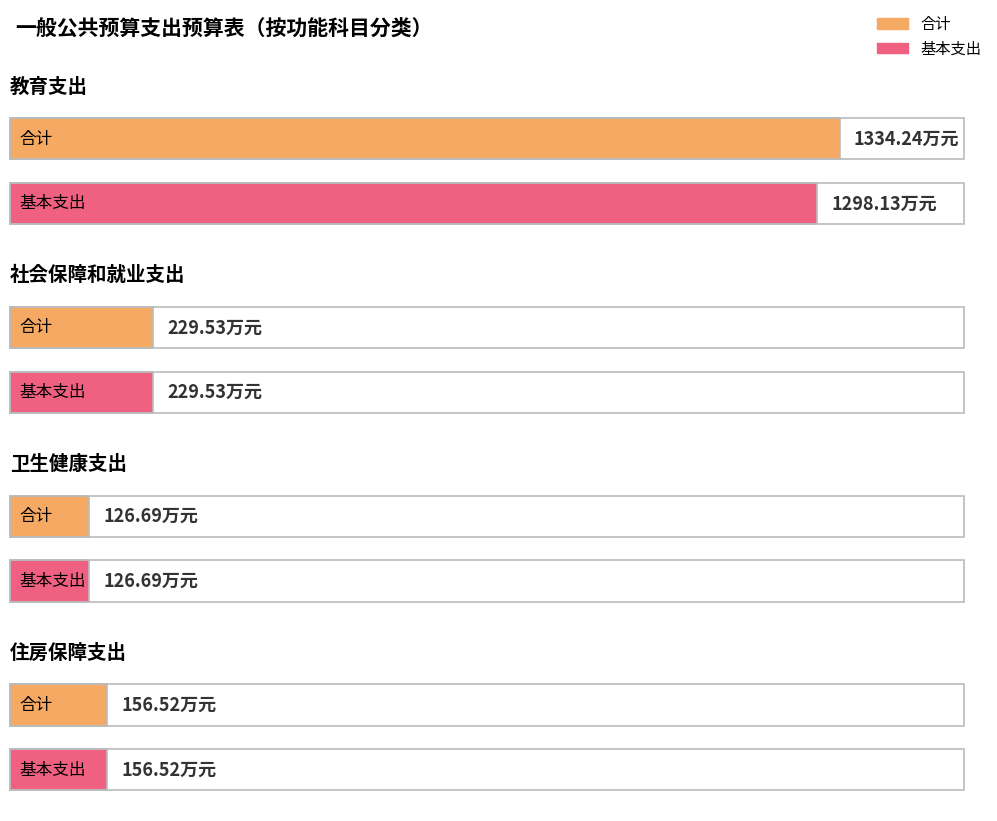

At which label does 合计 reach its minimum?

卫生健康支出